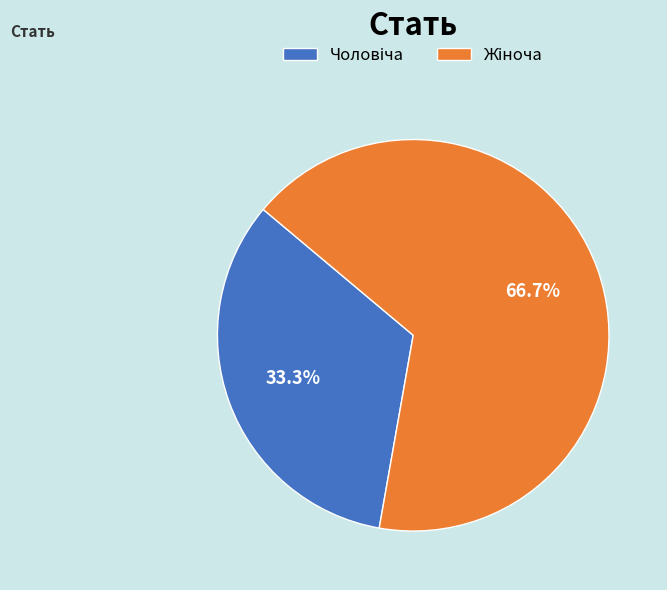

Is there a majority slice in this chart?

Yes